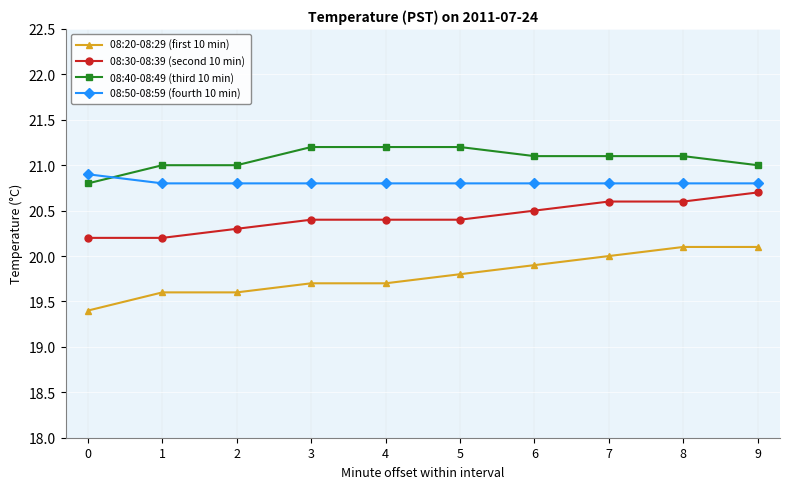

What is the smallest value displayed?

19.4